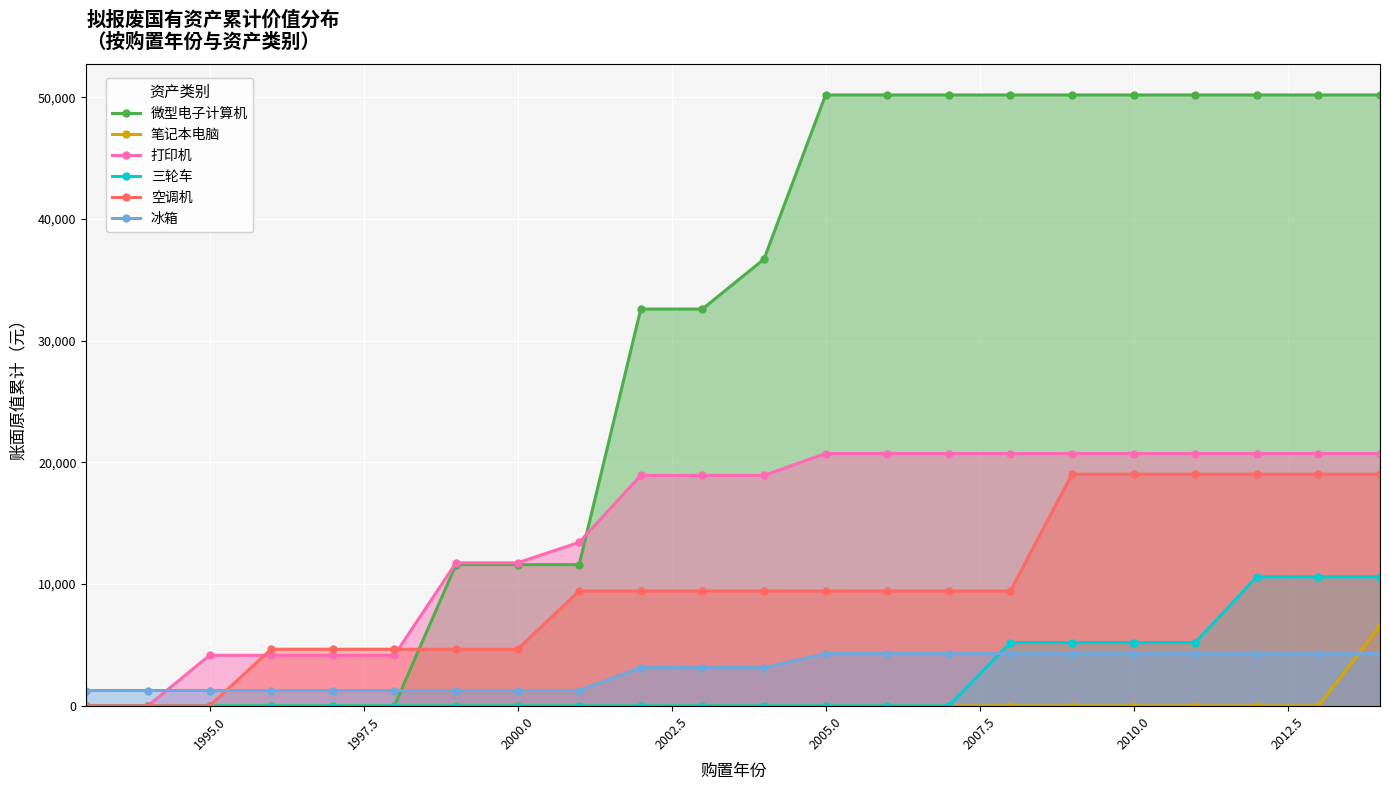

What is the highest value of the 冰箱 series?

4290